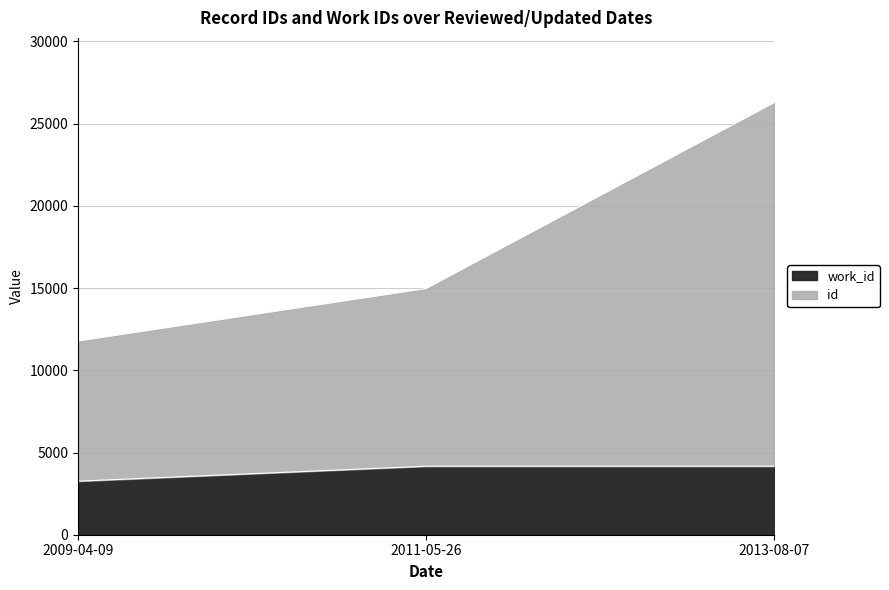

How many categories are shown in the chart?

3